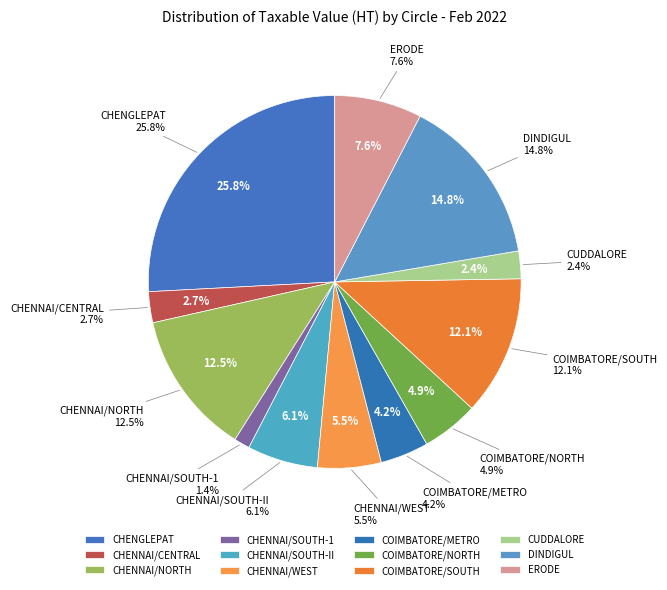

Is there any slice that represents more than half of the pie?

No